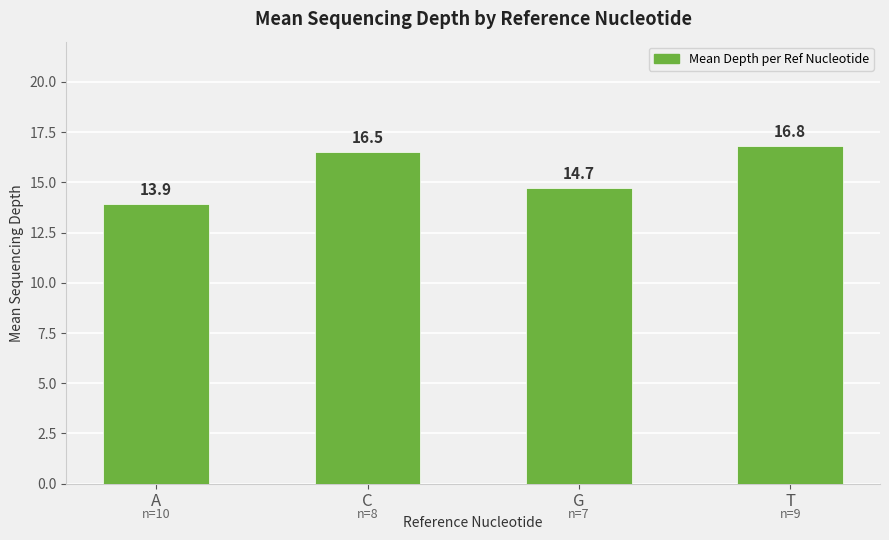

List the labels in order of value, smallest first.

A, G, C, T